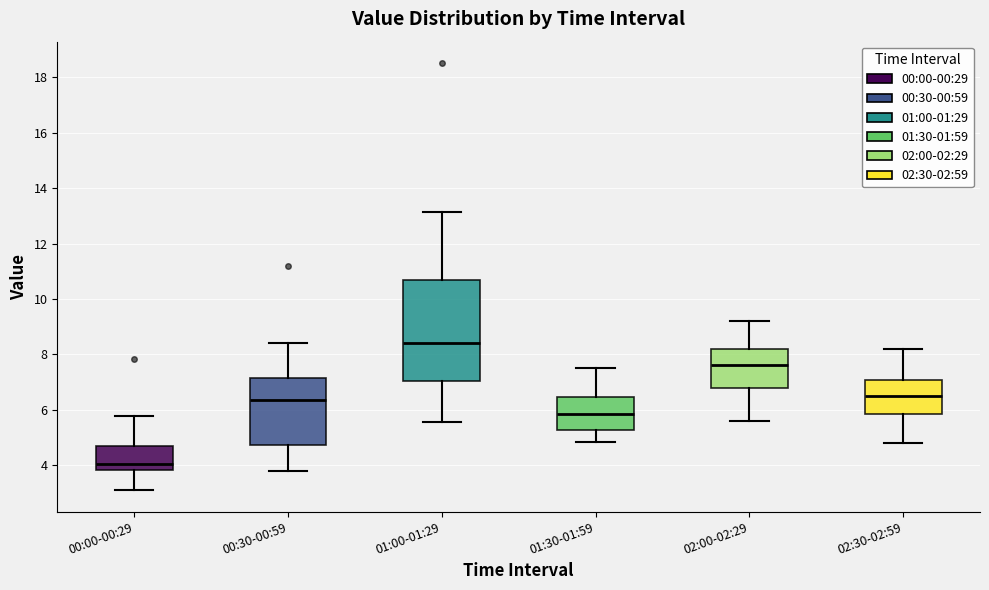

Comparing the boxes themselves (not the whiskers), which one is the tallest?

01:00-01:29